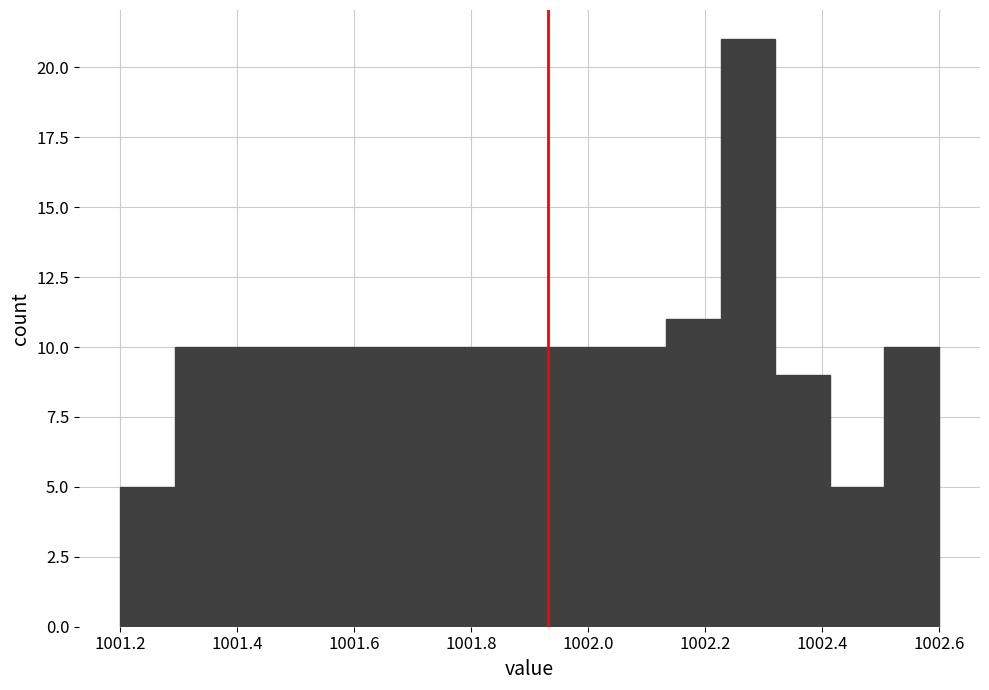

Reading left to right, transcribe this chart: for each bar, give the range it covers on the x-axis and its height. Neither the bar edges nor the heights are printed on the chart, so give them approximately, as read against the axes.

1001.20 to 1001.30: 5
1001.30 to 1001.38: 10
1001.38 to 1001.48: 10
1001.48 to 1001.58: 10
1001.58 to 1001.66: 10
1001.66 to 1001.76: 10
1001.76 to 1001.86: 10
1001.86 to 1001.94: 10
1001.94 to 1002.04: 10
1002.04 to 1002.14: 10
1002.14 to 1002.22: 11
1002.22 to 1002.32: 21
1002.32 to 1002.42: 9
1002.42 to 1002.50: 5
1002.50 to 1002.60: 10